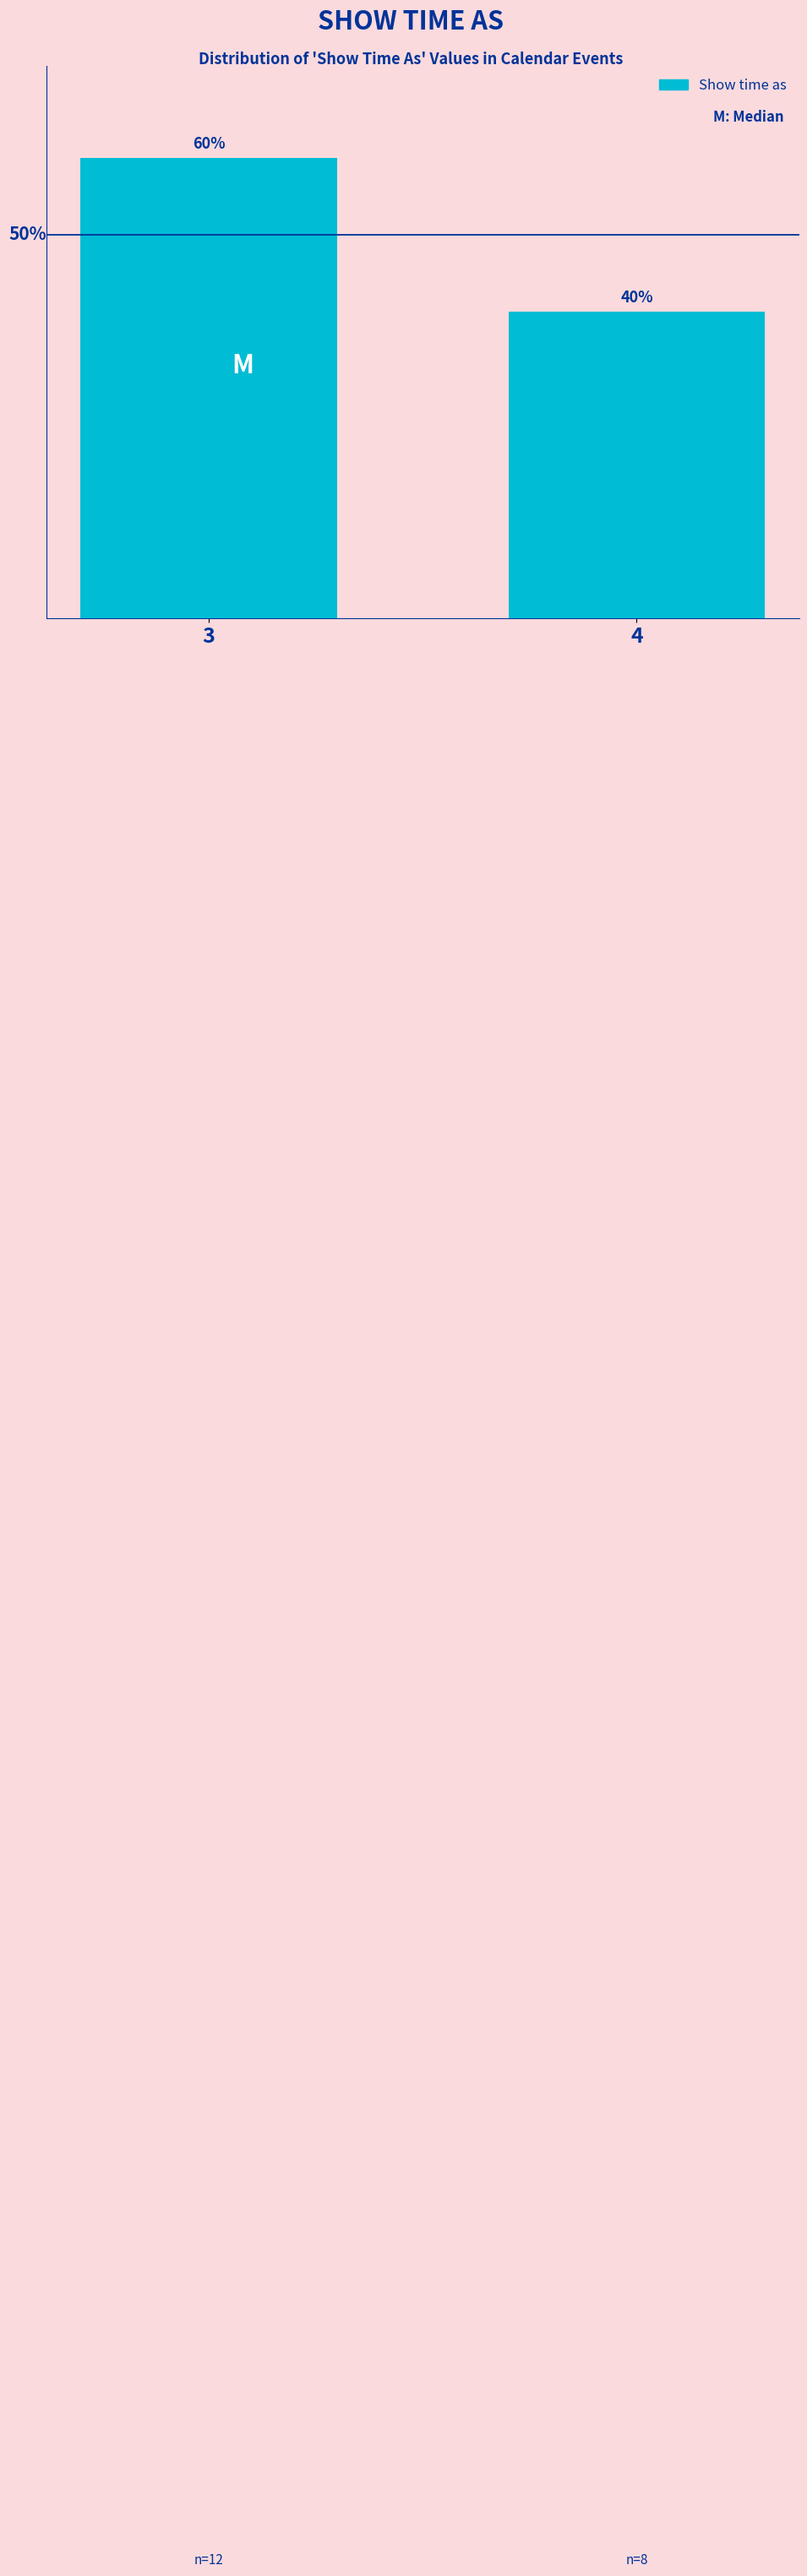

Rank the categories by value from highest to lowest.

3, 4